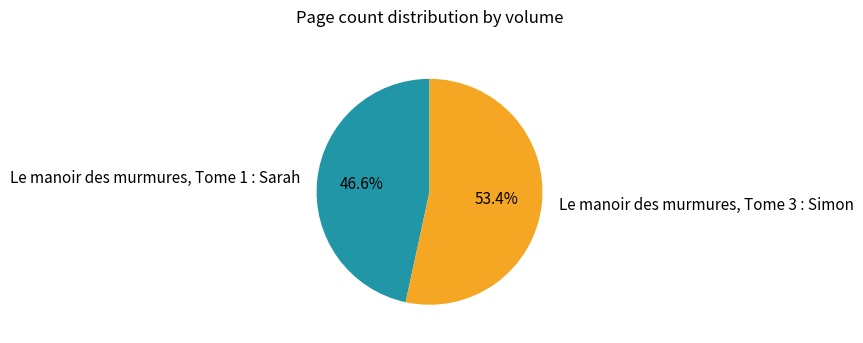

To the nearest percent, what is the difference between the Le manoir des murmures, Tome 1 : Sarah and Le manoir des murmures, Tome 3 : Simon slice percentages?

7%